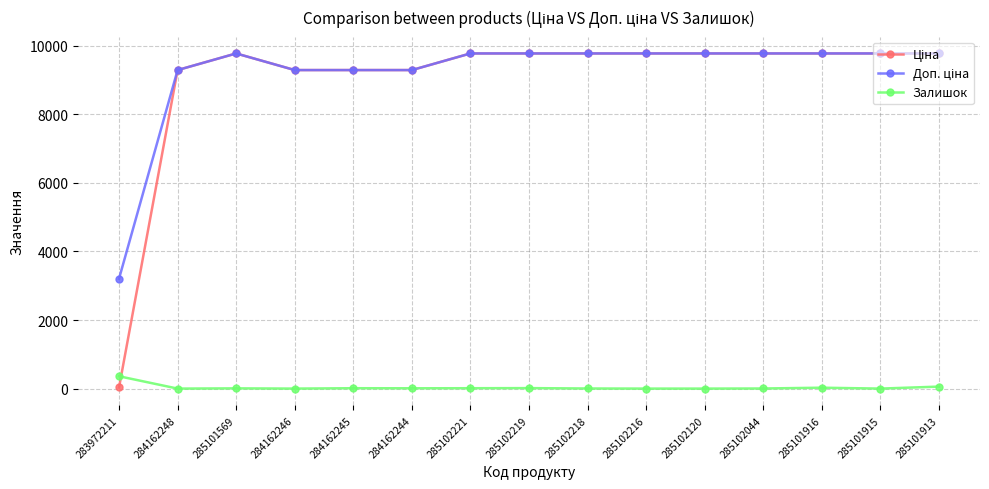

At how many categories does at least one series exceed 5491?

14